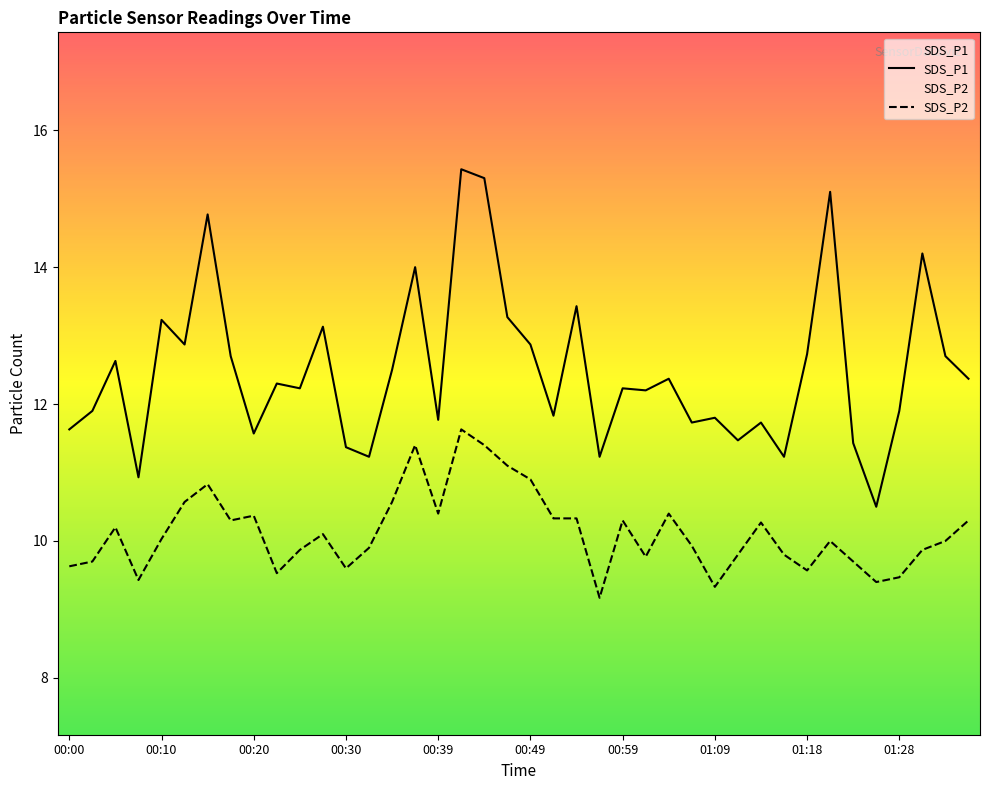

How many lines are shown in the chart?

2